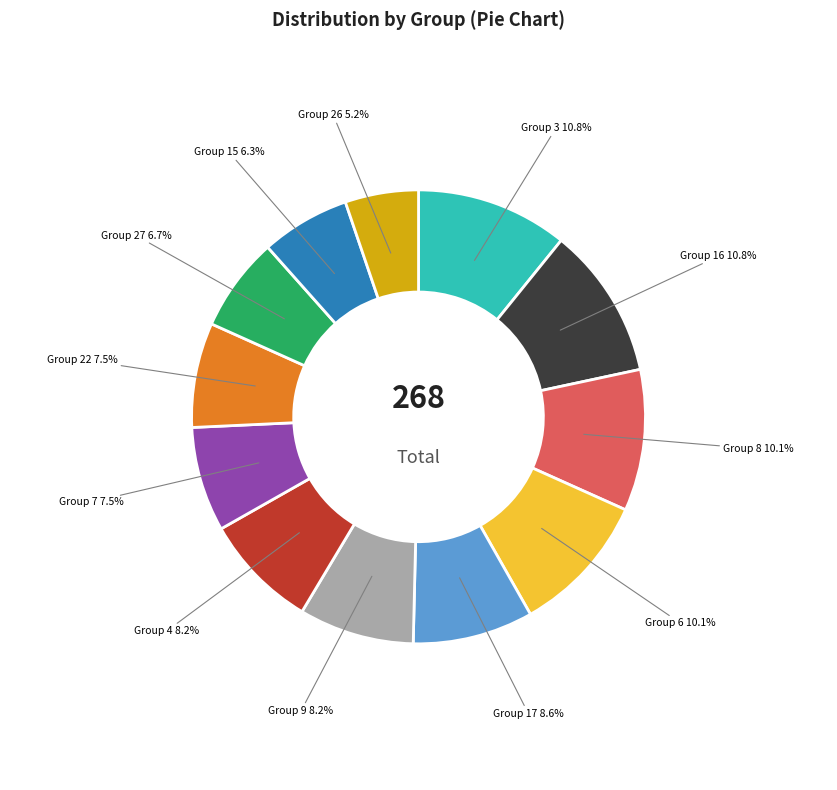

What is the smallest slice in the pie chart?

Group 26